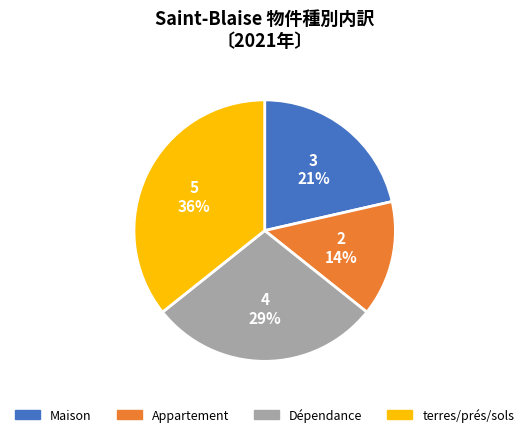

To the nearest percent, what is the difference between the terres/prés/sols and Dépendance slice percentages?

7%